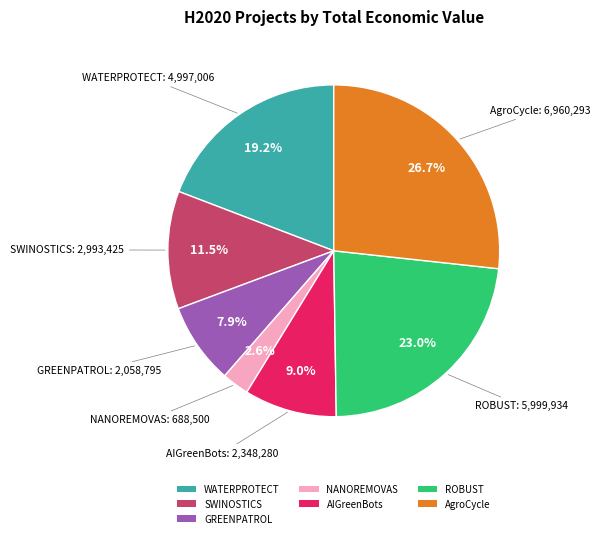

Which slice is the largest?

AgroCycle